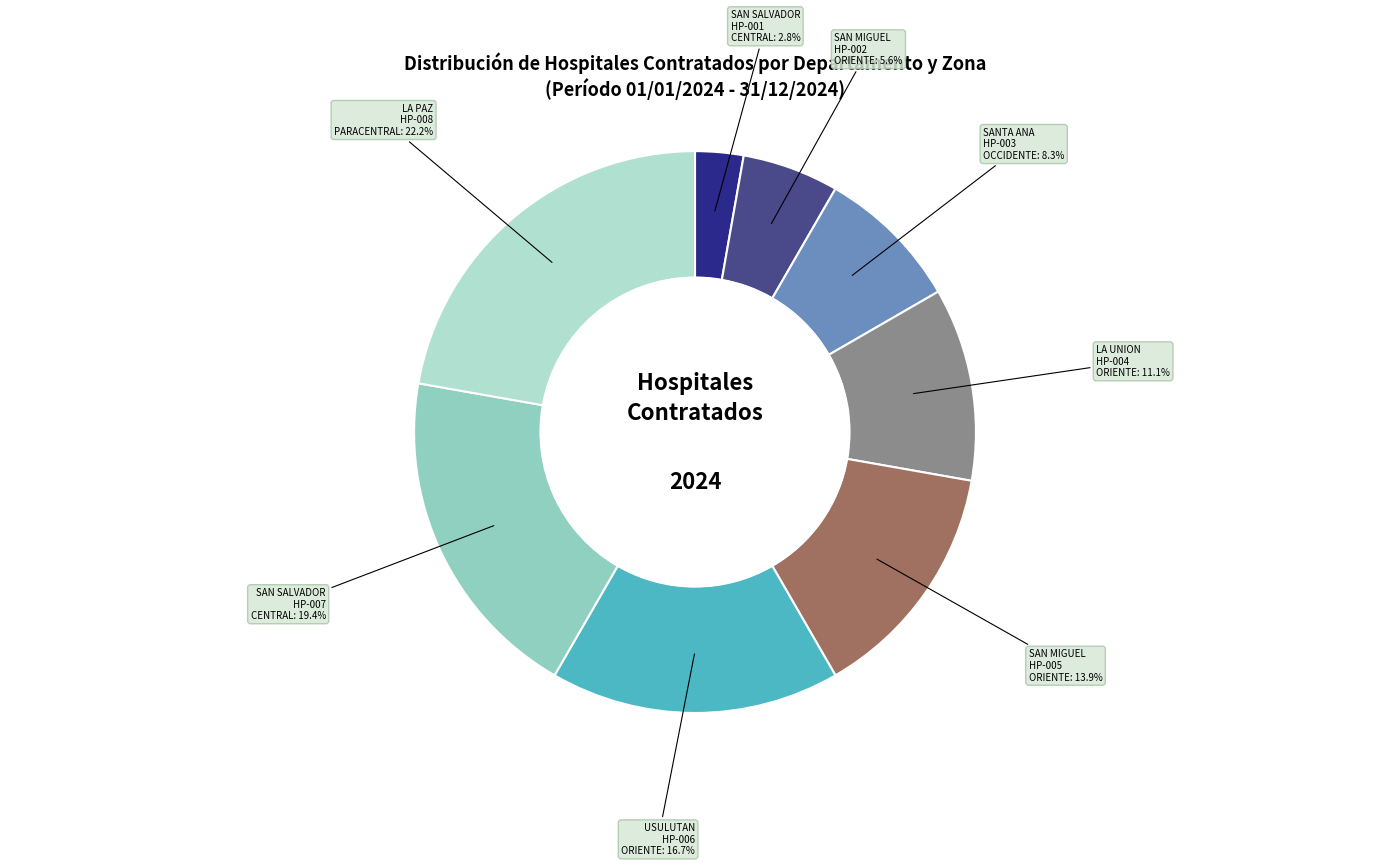

How many slices are in this pie chart?

8